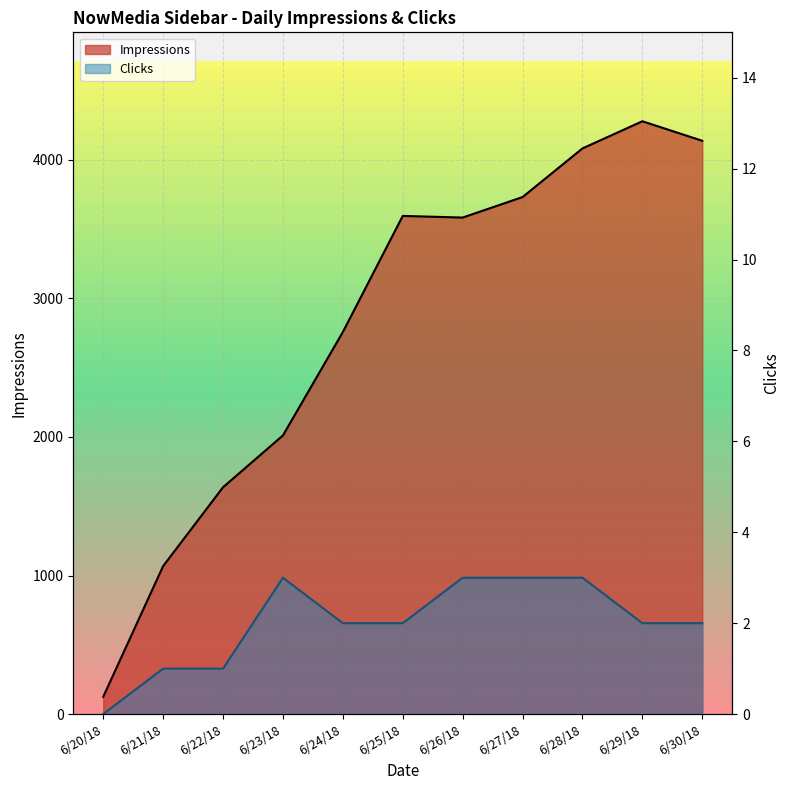

True or false: Clicks and Impressions cross at least once.

False